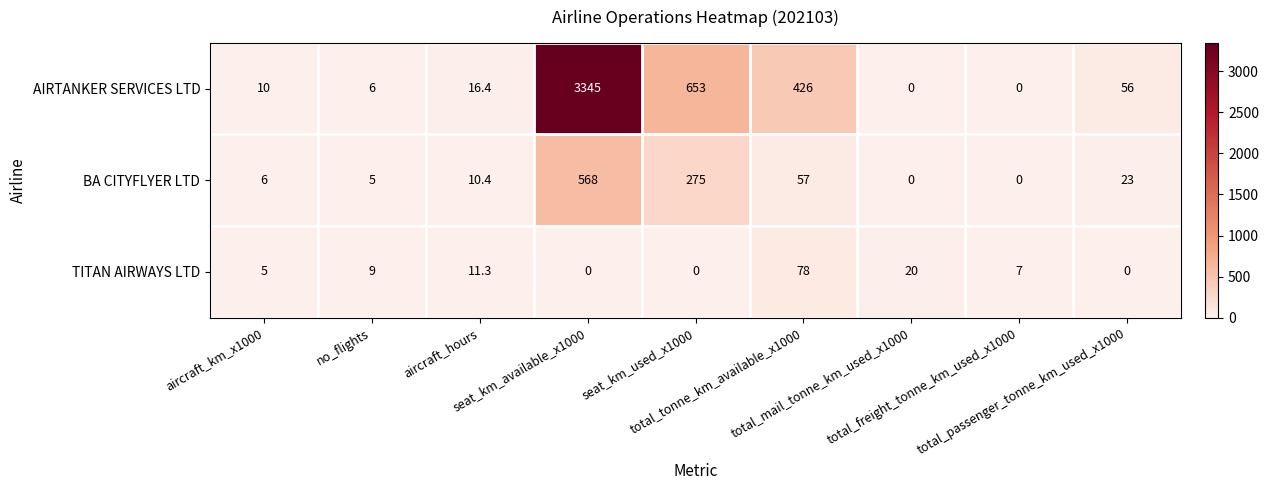

Which series has the largest range (max minus min)?

AIRTANKER SERVICES LTD